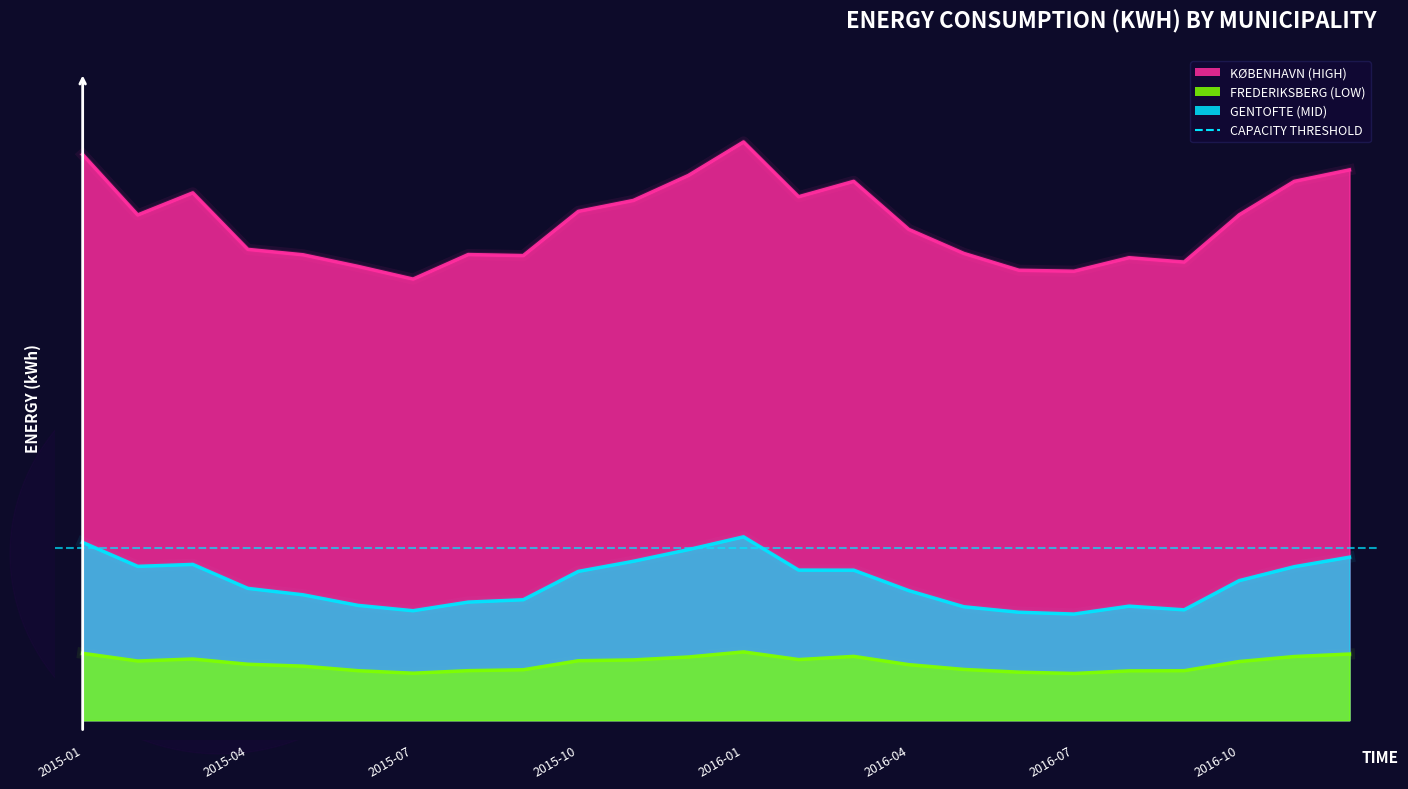

At which label does Gentofte Total reach its peak?

2016-01